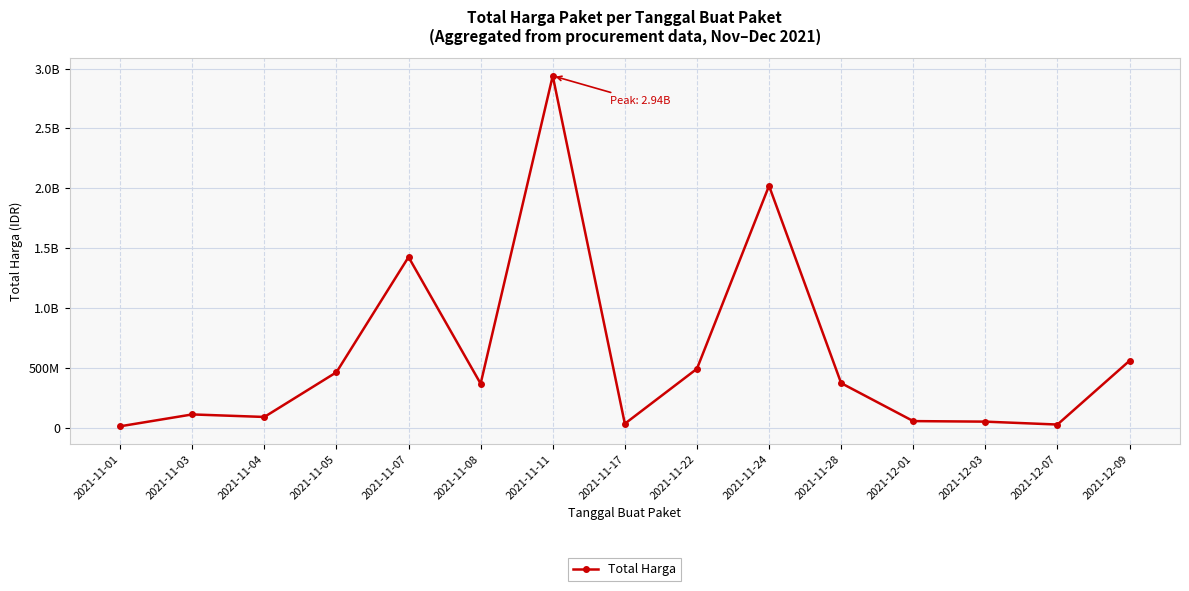

Which label corresponds to the largest value in the chart?

2021-11-11